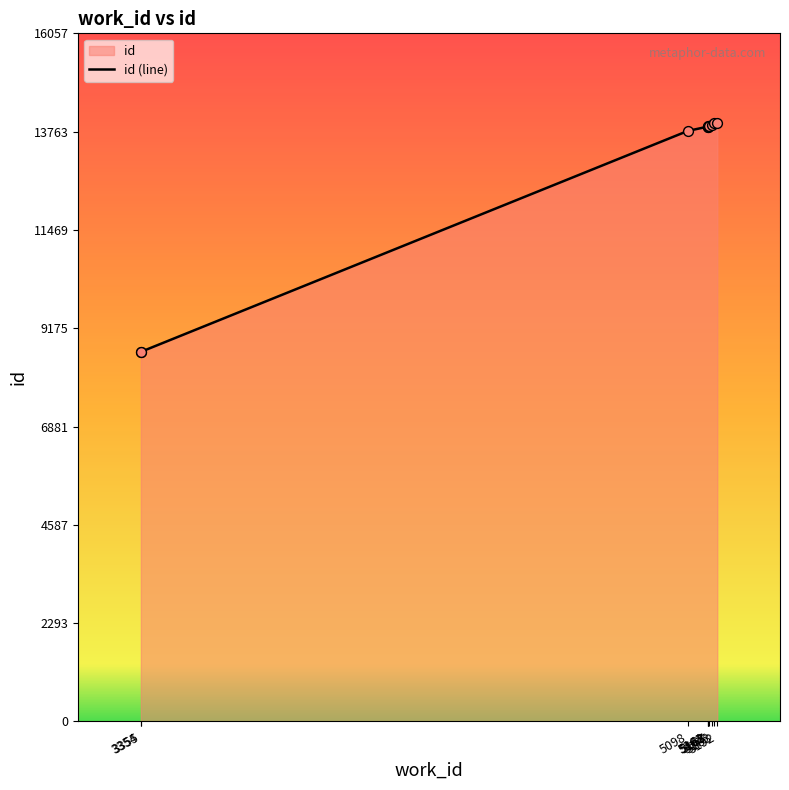

What is the ratio of the value at 5167 to the value at 5162?

1.0